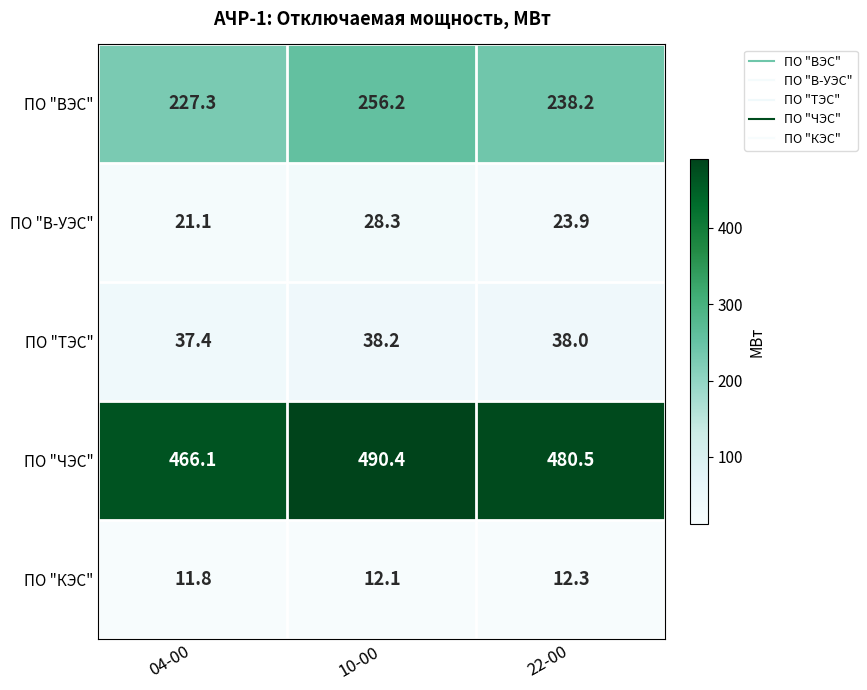

The value of ПО "ТЭС" at 22-00 is 38.0. True or false?

True